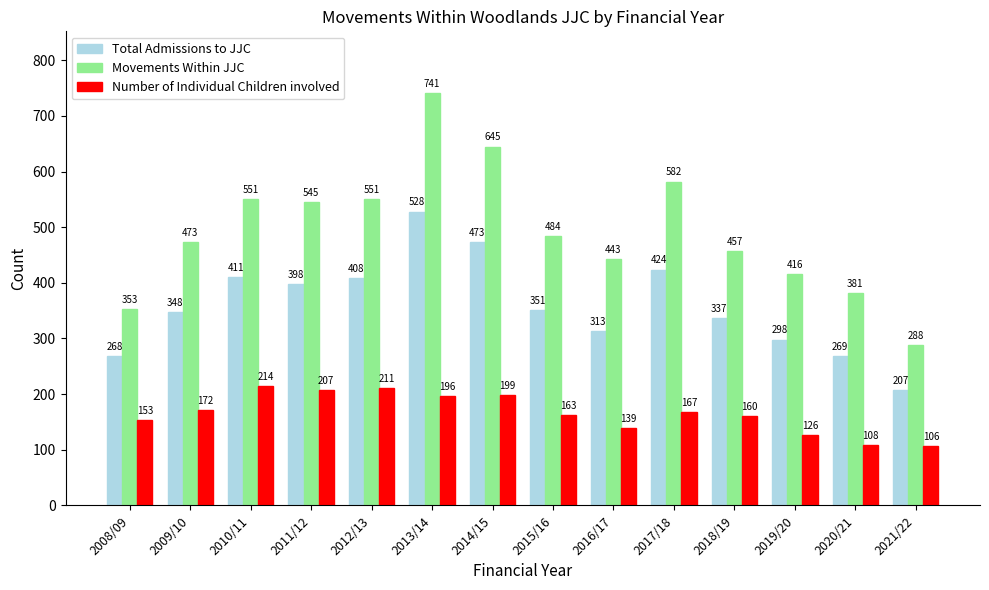

Reading right to left, what are all the values shown in this chart?

Total Admissions to JJC: 2021/22=207	2020/21=269	2019/20=298	2018/19=337	2017/18=424	2016/17=313	2015/16=351	2014/15=473	2013/14=528	2012/13=408	2011/12=398	2010/11=411	2009/10=348	2008/09=268
Movements Within JJC: 2021/22=288	2020/21=381	2019/20=416	2018/19=457	2017/18=582	2016/17=443	2015/16=484	2014/15=645	2013/14=741	2012/13=551	2011/12=545	2010/11=551	2009/10=473	2008/09=353
Number of Individual Children involved: 2021/22=106	2020/21=108	2019/20=126	2018/19=160	2017/18=167	2016/17=139	2015/16=163	2014/15=199	2013/14=196	2012/13=211	2011/12=207	2010/11=214	2009/10=172	2008/09=153